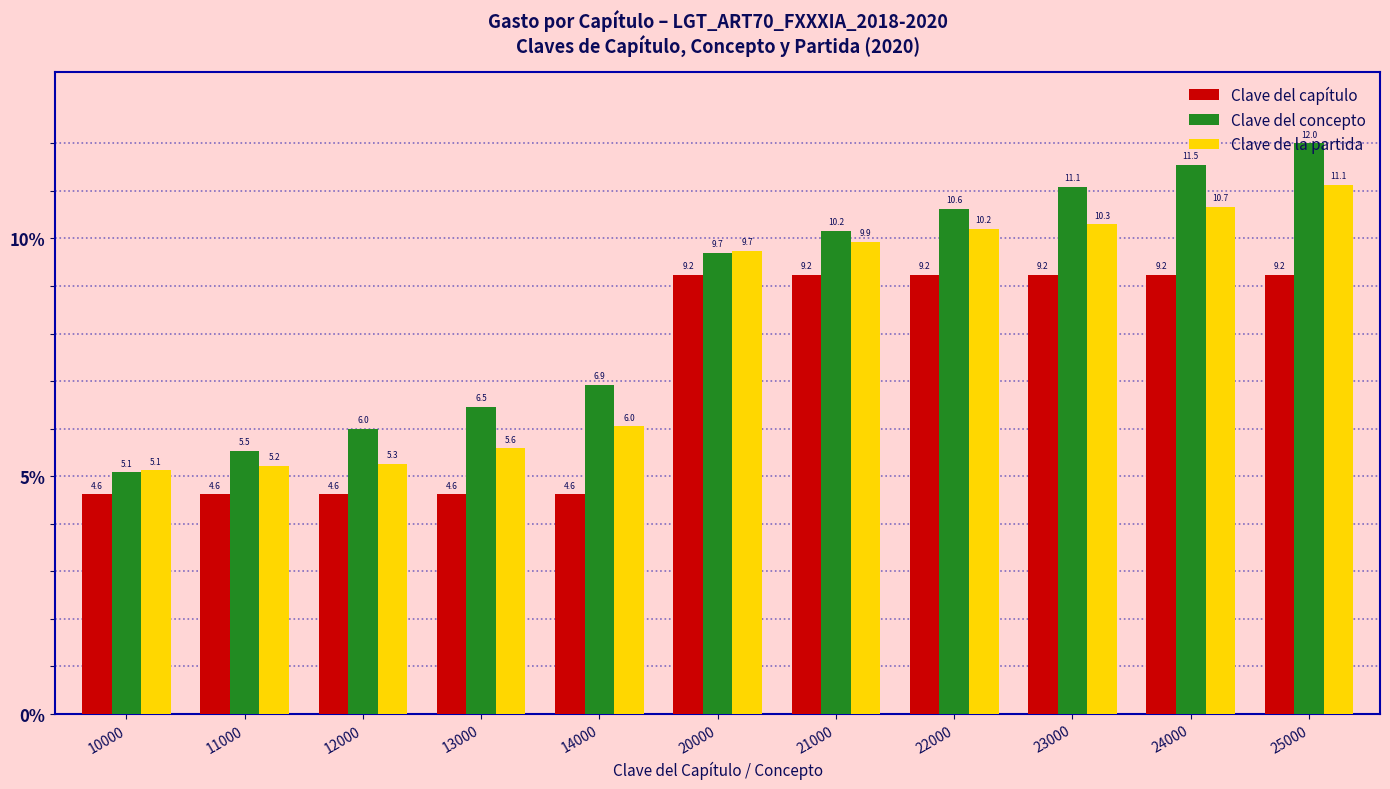

How many values in the Clave del concepto series are below 9?

5